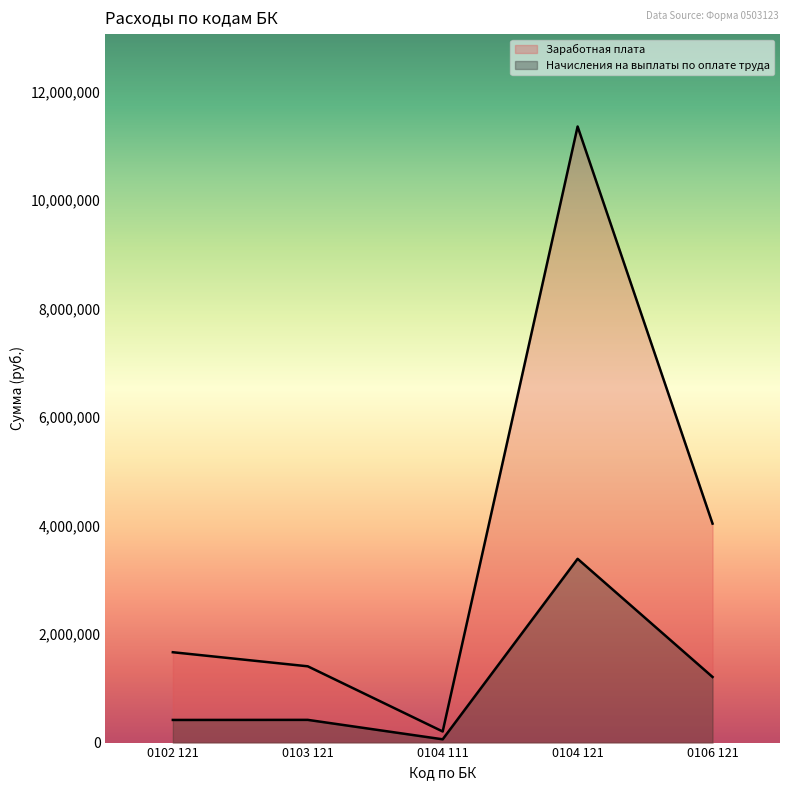

At which label is Начисления на выплаты по оплате труда closest to 1723869?

0106 121